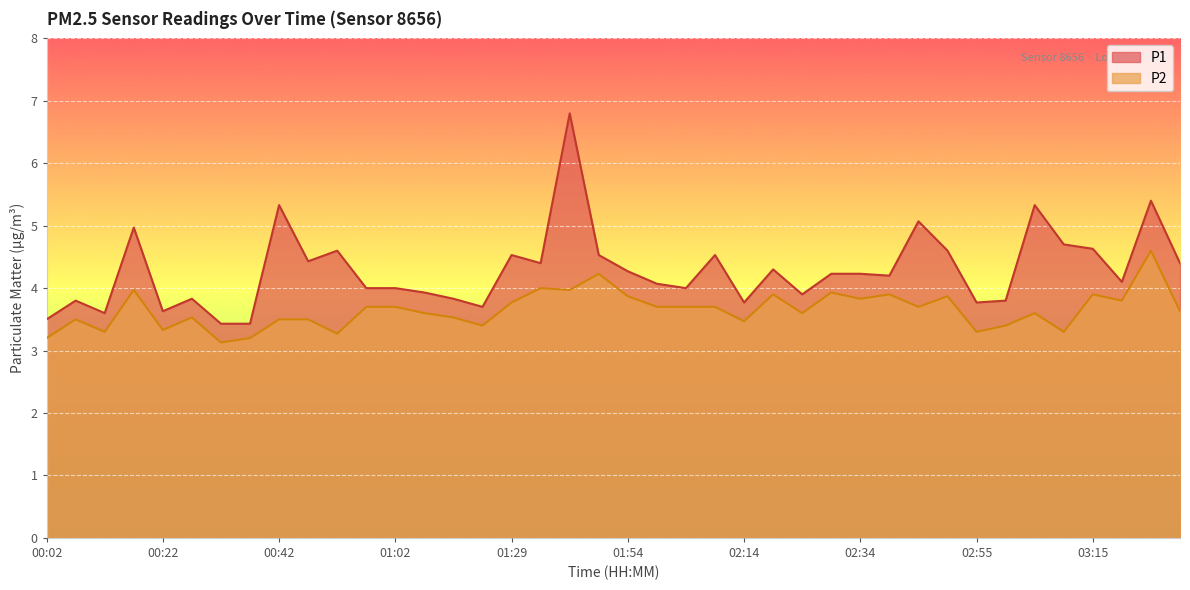

At which label is P2 closest to 3?

00:32